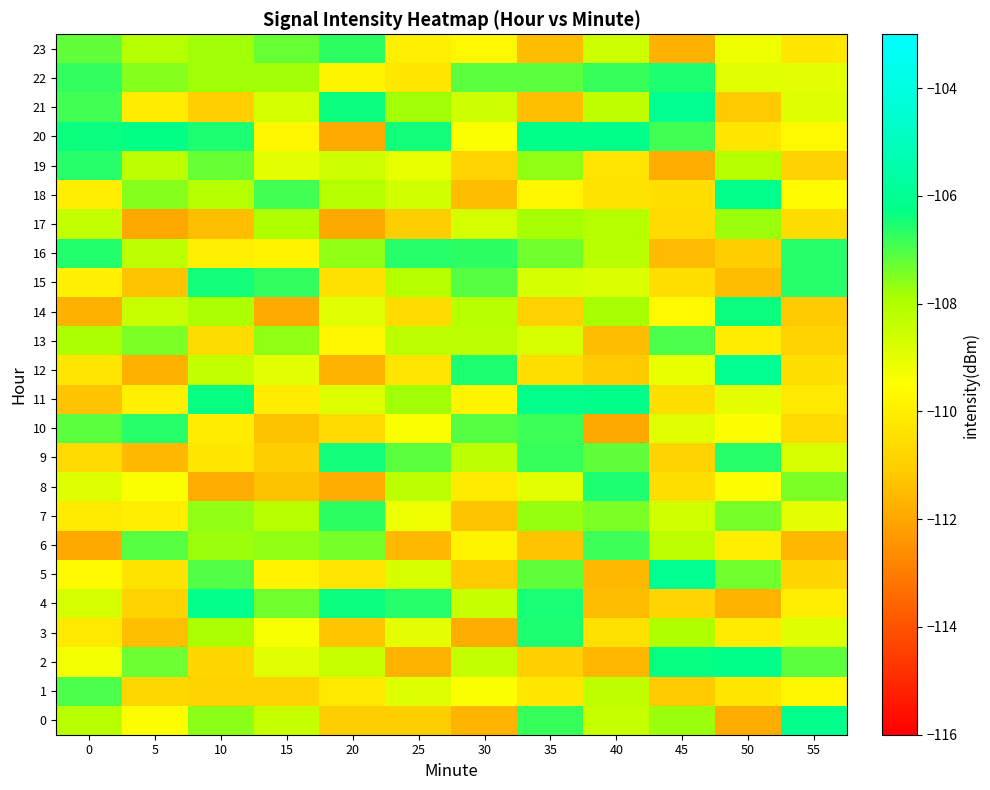

Which label corresponds to the smallest value in the chart?

20